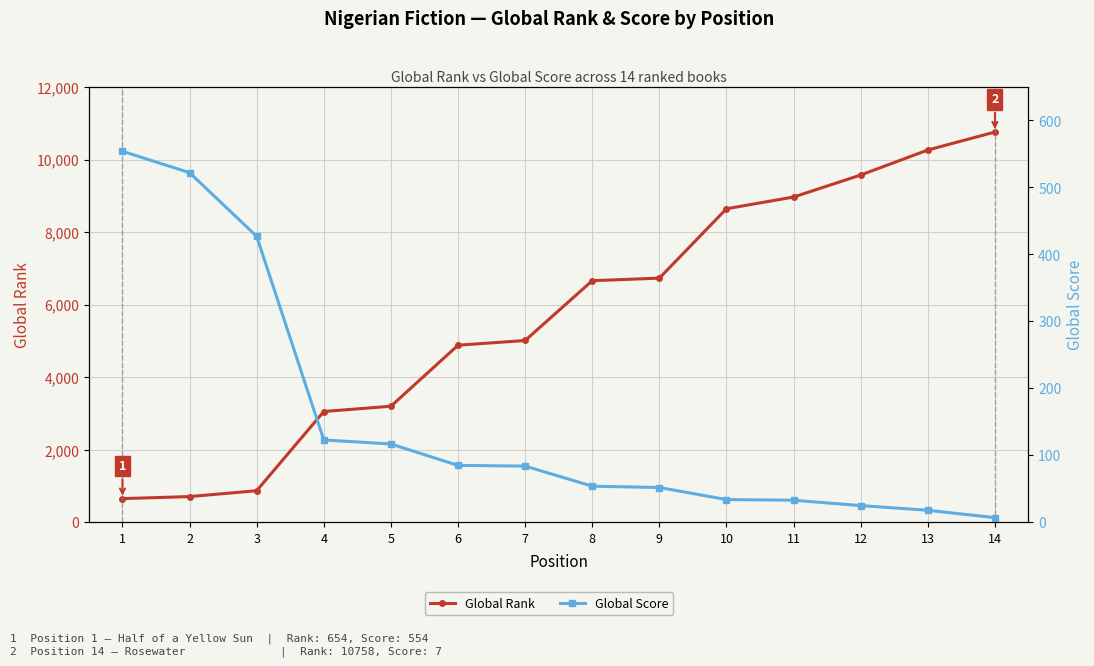

How many values in the Global Rank series exceed 6660?

6